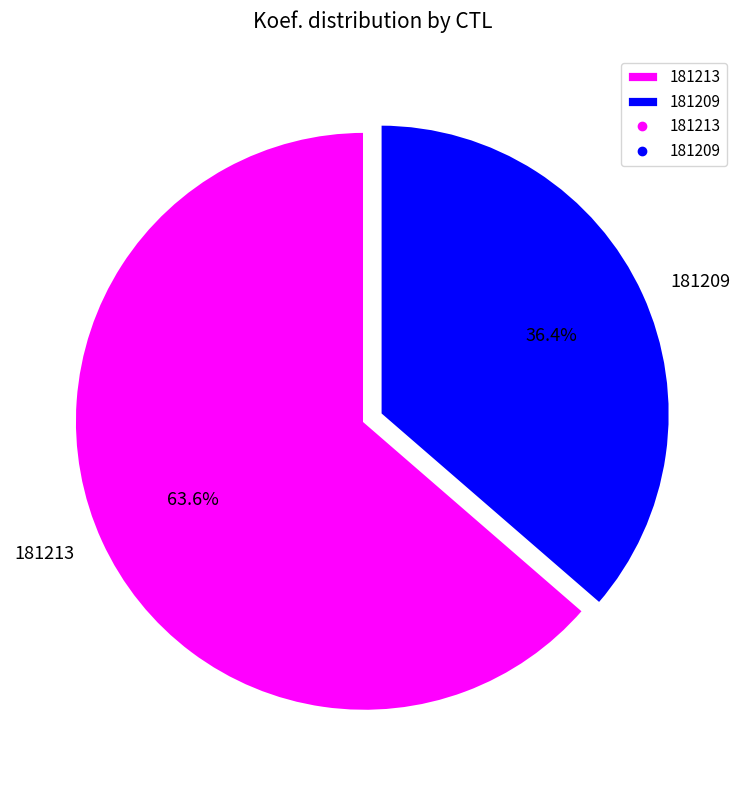

What is the majority slice?

181213